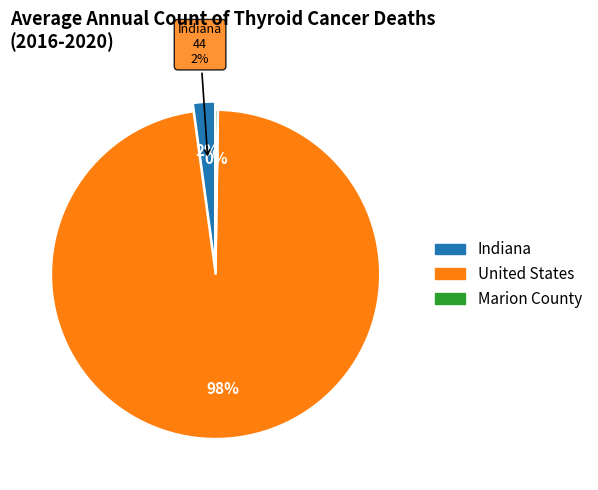

Do United States and Marion County together represent more than half of the pie?

Yes